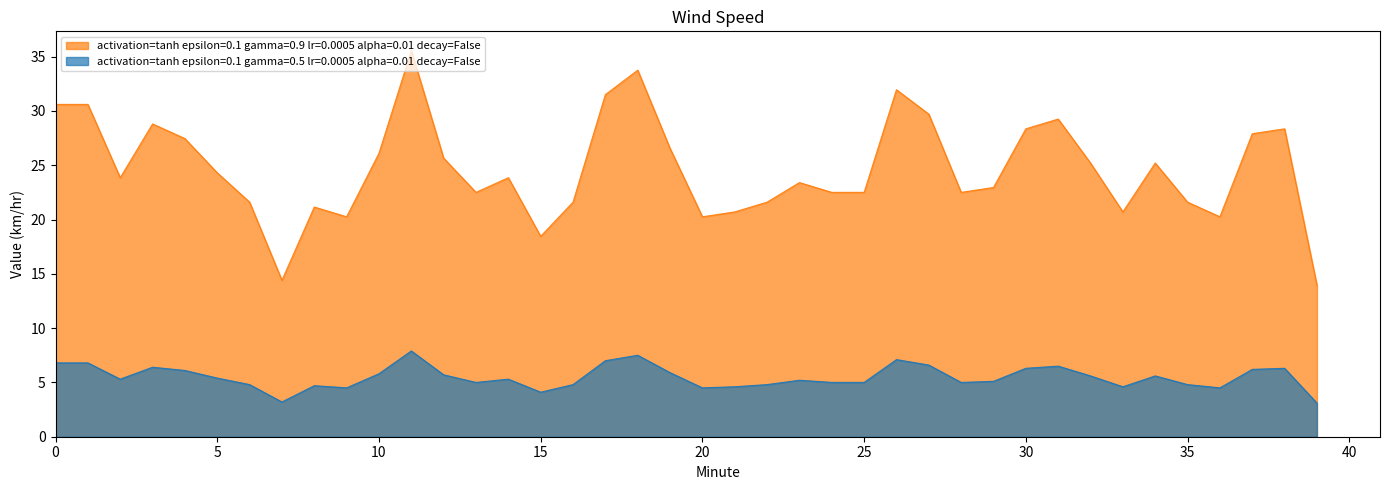

What is the approximate value of Wind Speed (km/hr) - gamma=0.9 at 21?

4.6